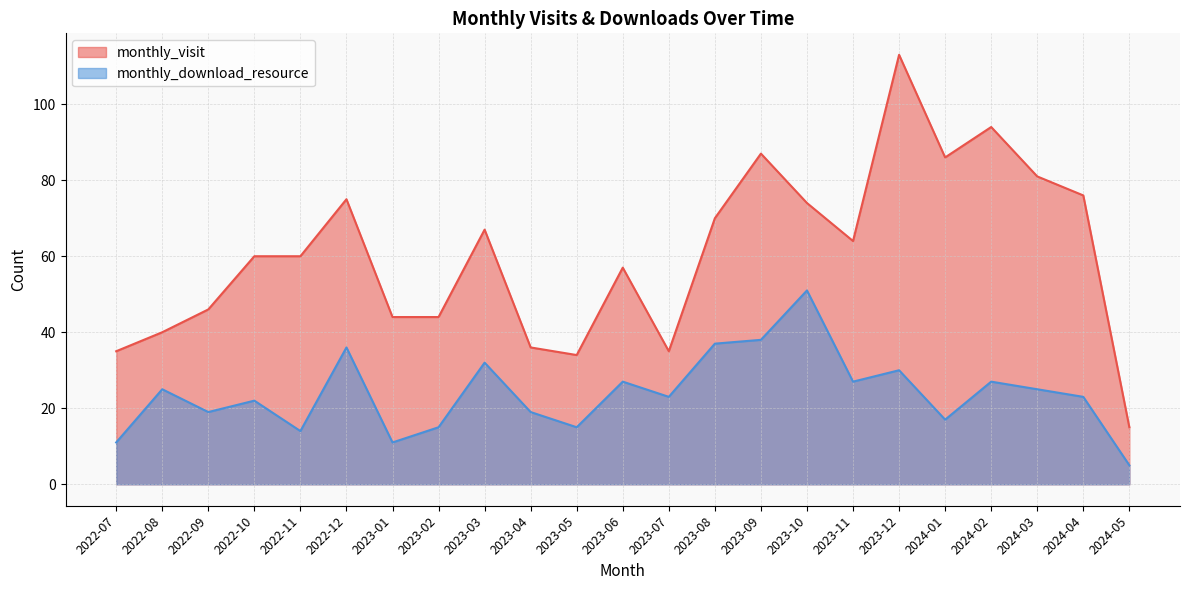

The value of monthly_download_resource at 2022-12 is 48. True or false?

False